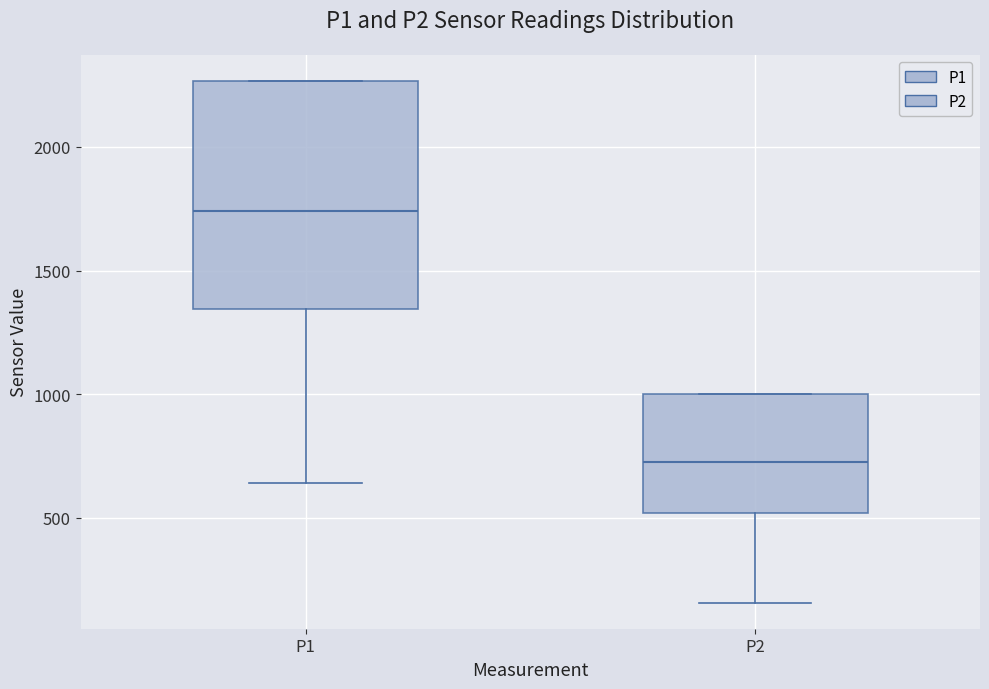

Reading left to right, read every box against the y-axis: the position of its median line, the range the box covers, and the ends of its whiskers. The values are not printed on the chart, so give them approximately, as read against the axis.

P1: median 1750, box 1350 to 2250, whiskers 650 to 2250
P2: median 750, box 500 to 1000, whiskers 150 to 1000